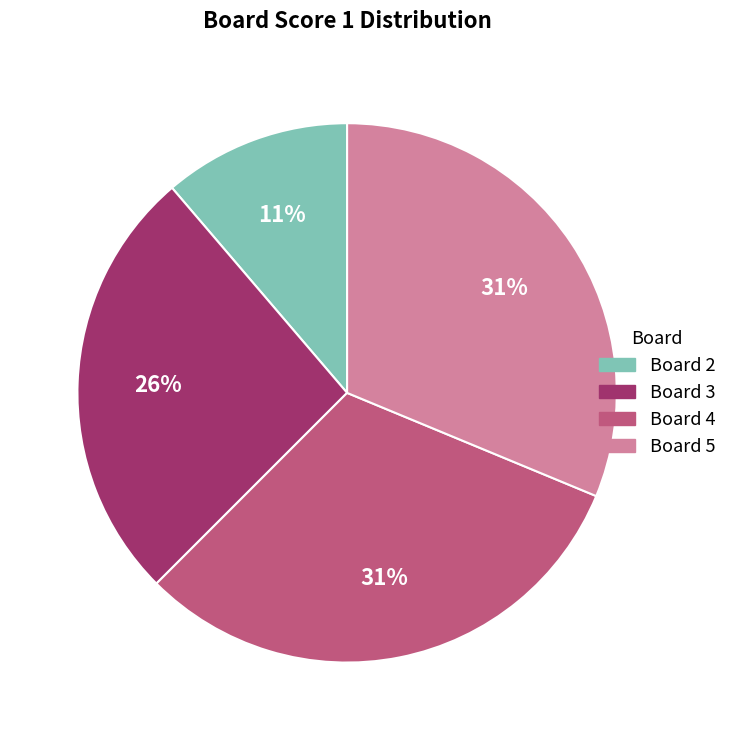

Does any single category account for the majority?

No